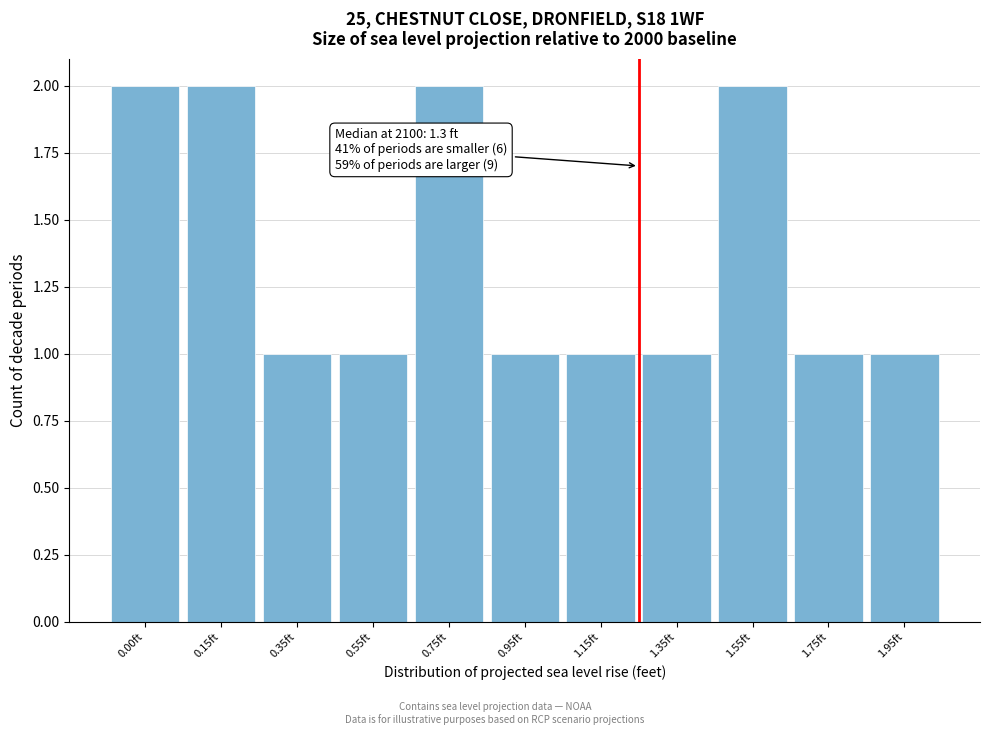

Reading left to right, list all the values displayed in this chart.

0.00ft=2	0.15ft=2	0.35ft=1	0.55ft=1	0.75ft=2	0.95ft=1	1.15ft=1	1.35ft=1	1.55ft=2	1.75ft=1	1.95ft=1